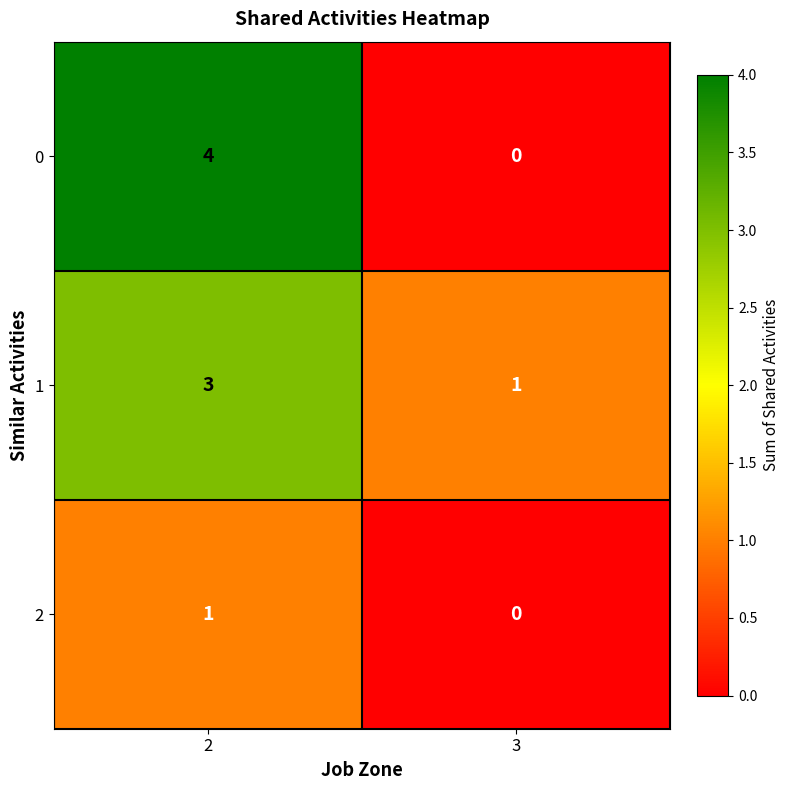

How many data points in 1 are less than 3?

1